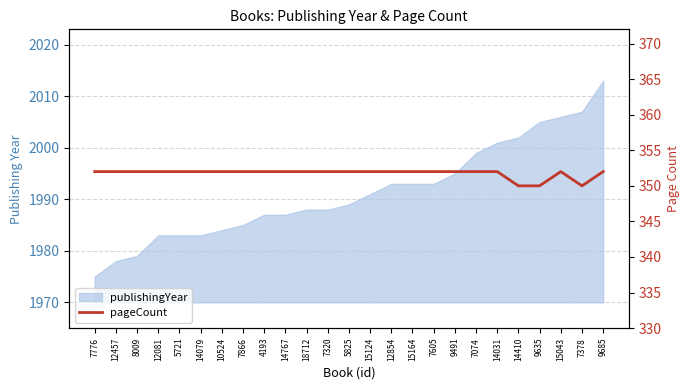

True or false: the data has more than 1 interior local peaks.

False